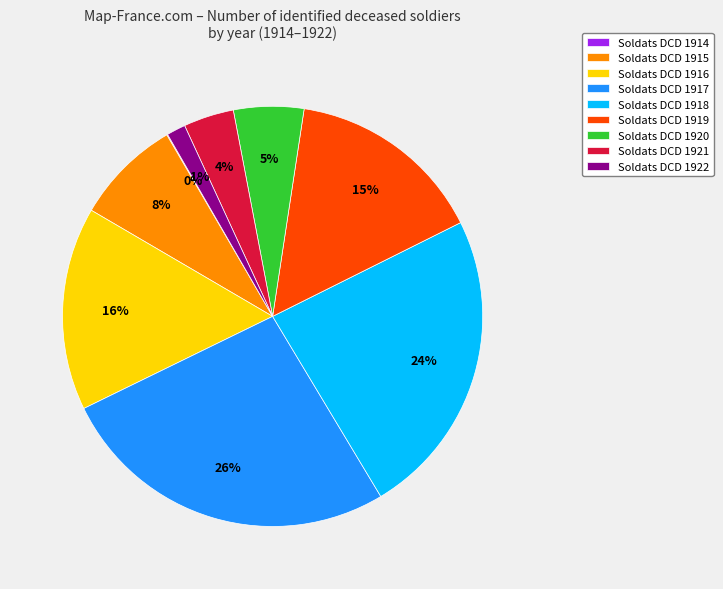

What is the largest slice in the pie chart?

Soldats DCD 1917